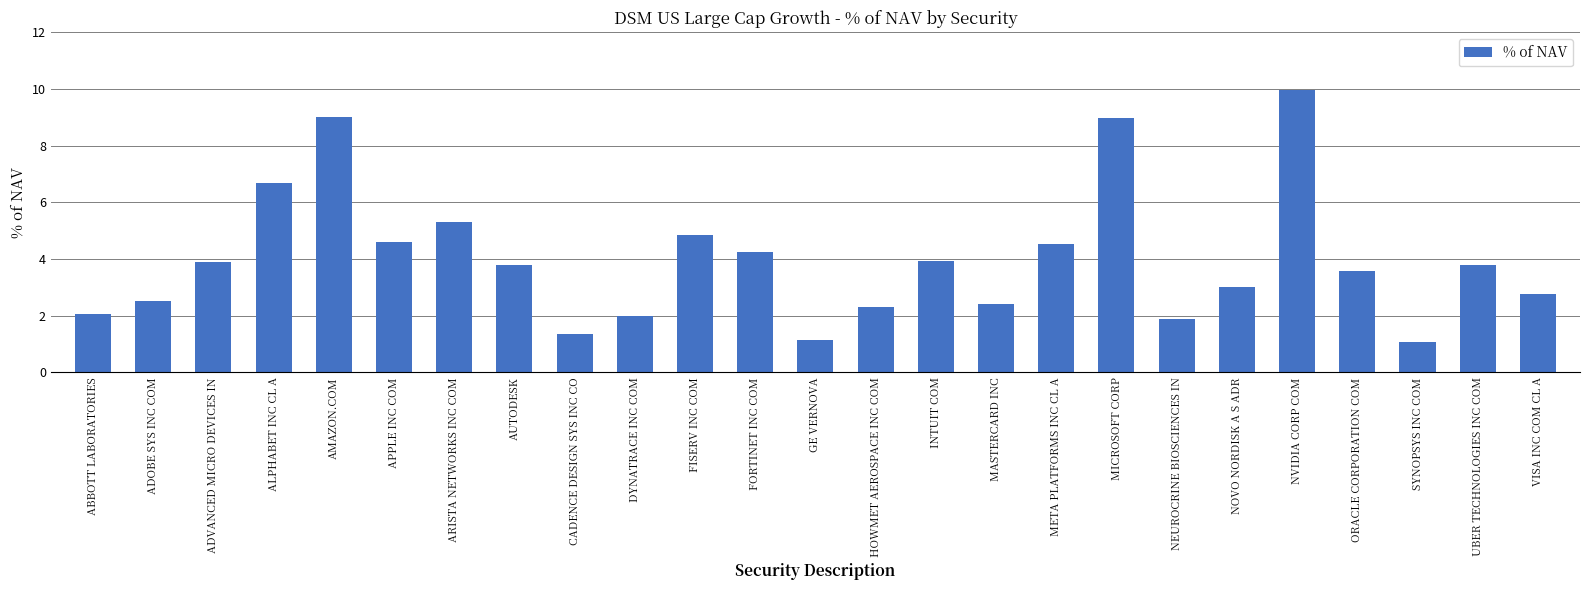

How many series are shown in this chart?

1